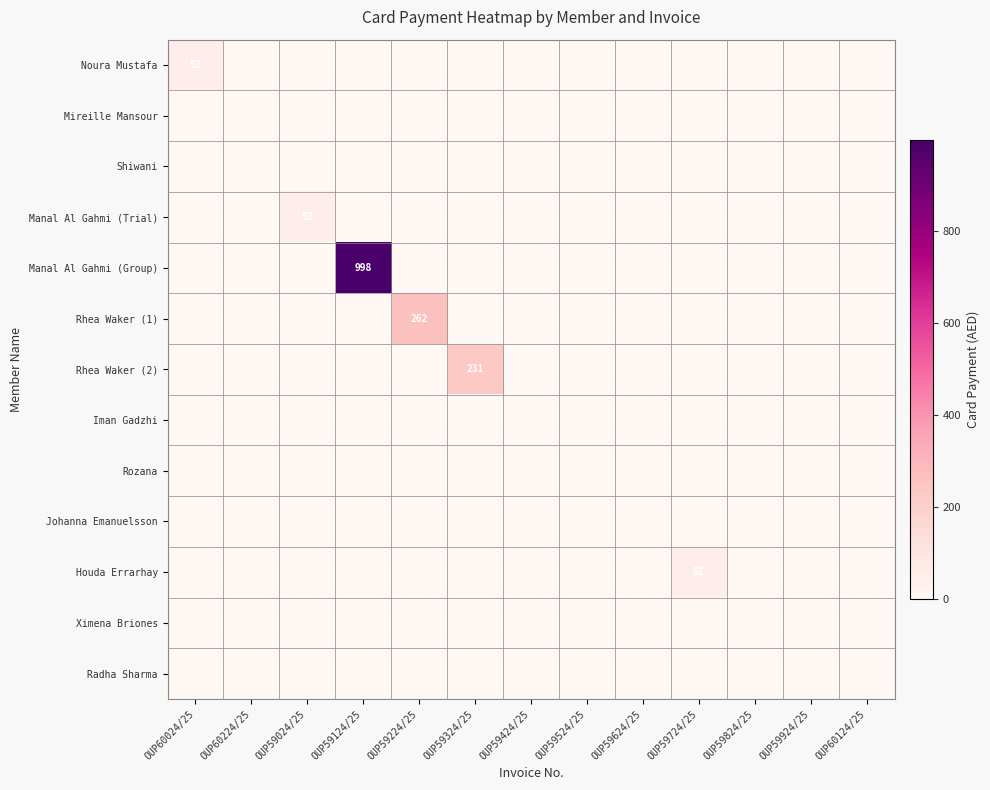

Is it true that Houda Errarhay equals 52 at OUP59724/25?

True